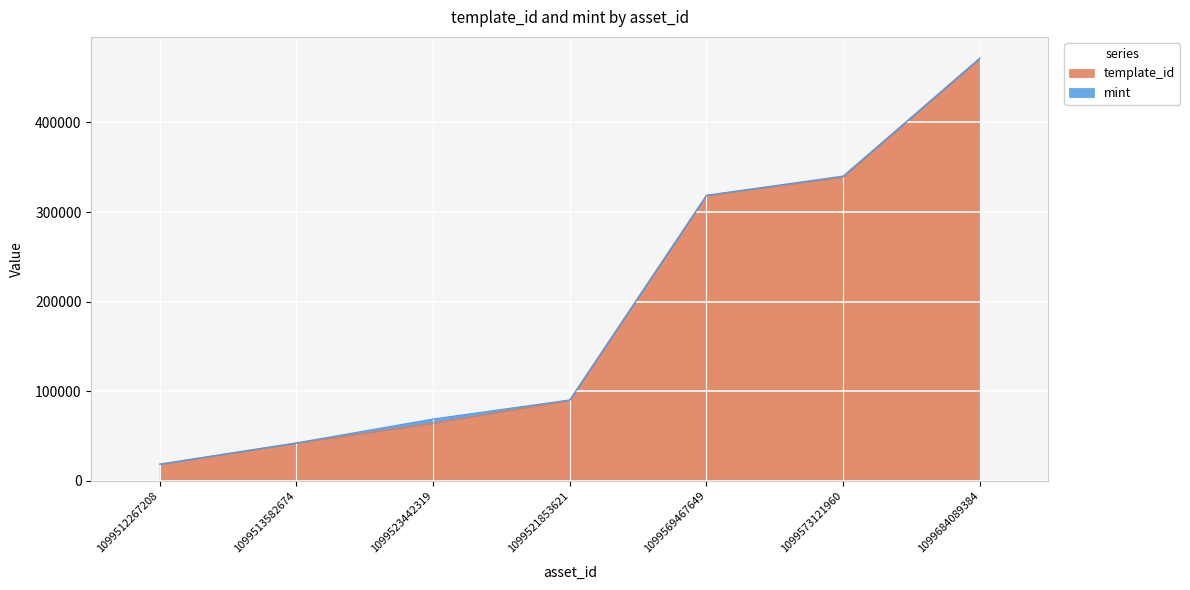

What is the ratio of the value at 1099521853621 to the value at 1099512267208?

4.9